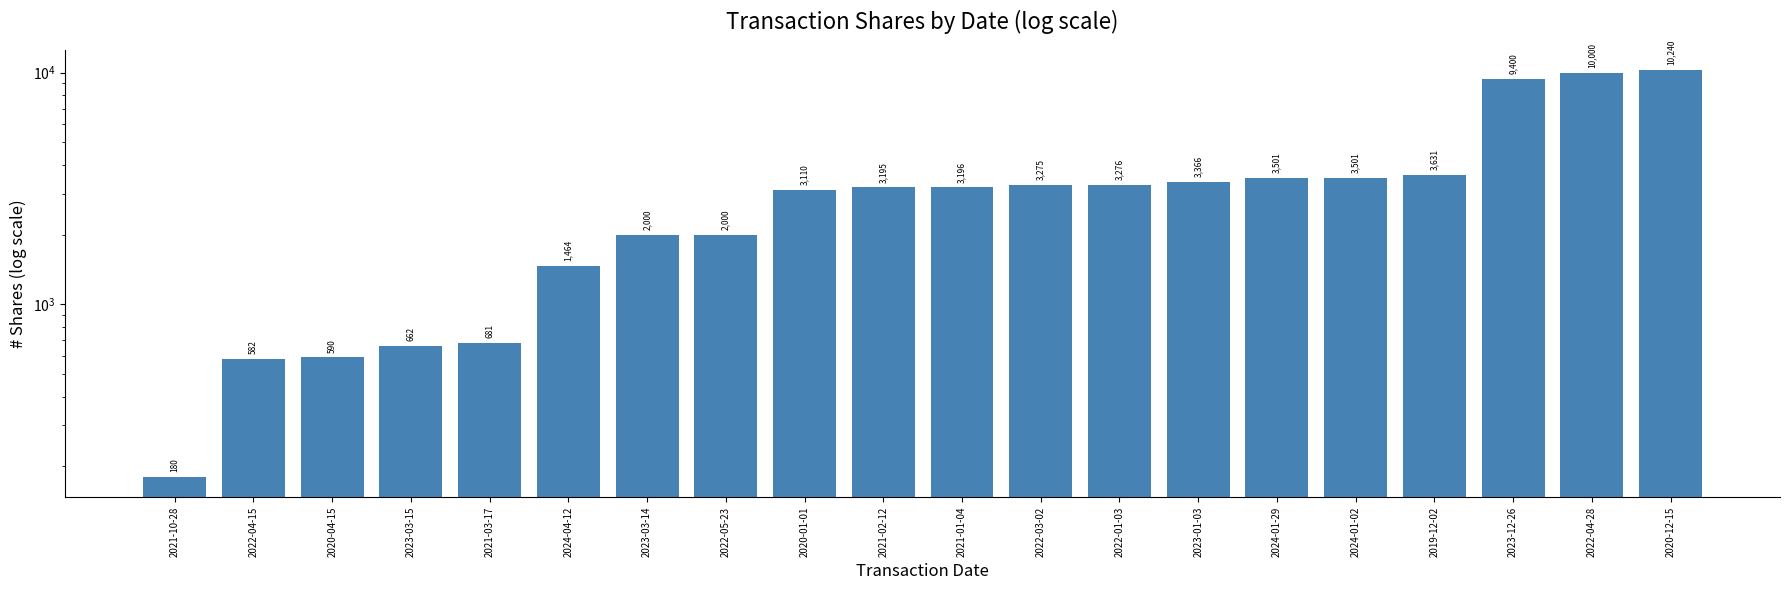

Where does the data first go above 3196?

2022-03-02